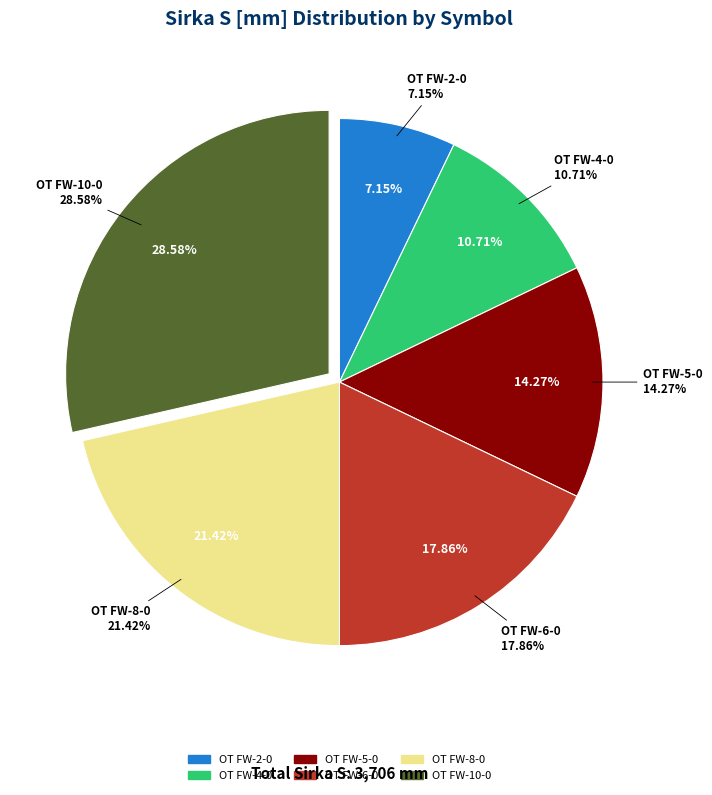

Count the number of slices in the pie.

6